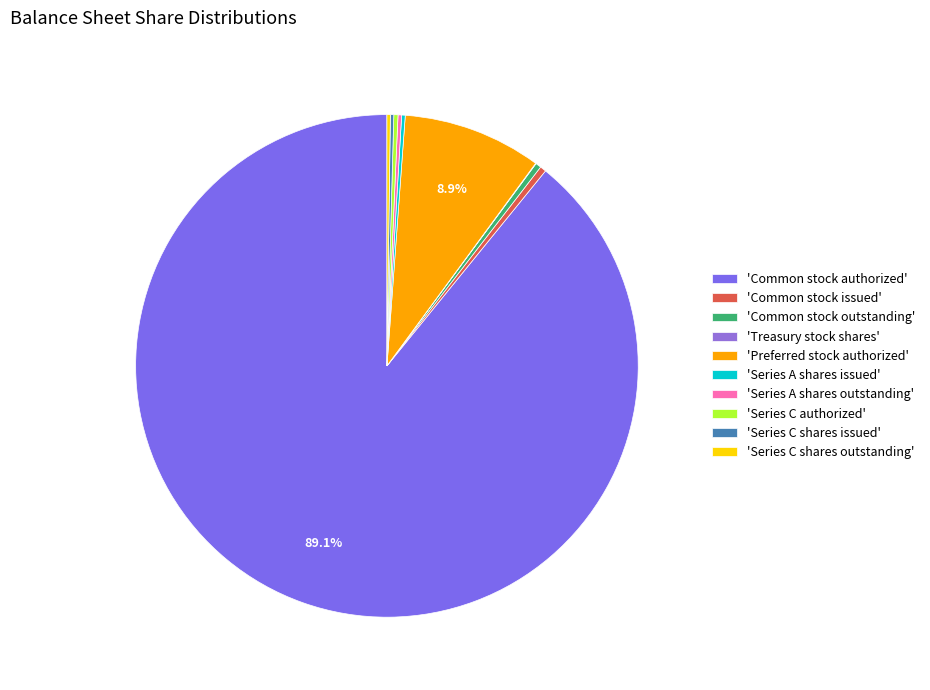

What is the largest slice in the pie chart?

'Common stock authorized'